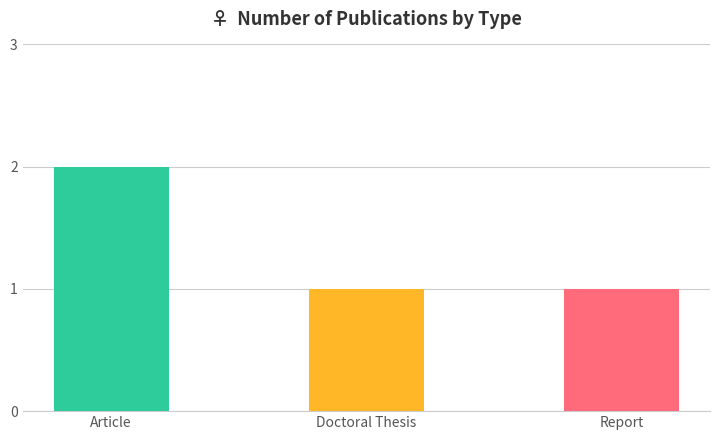

How many bars are there in total?

3